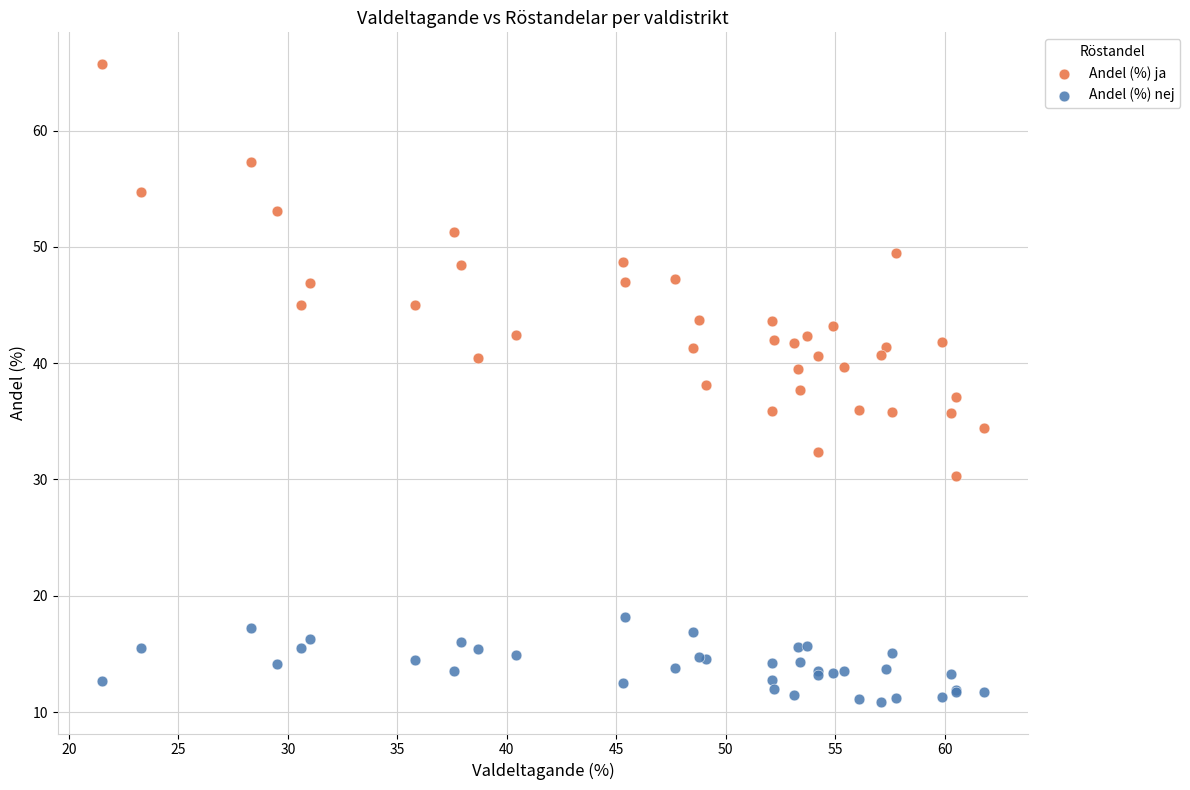

Which series contains the highest Y value?

Andel (%) ja